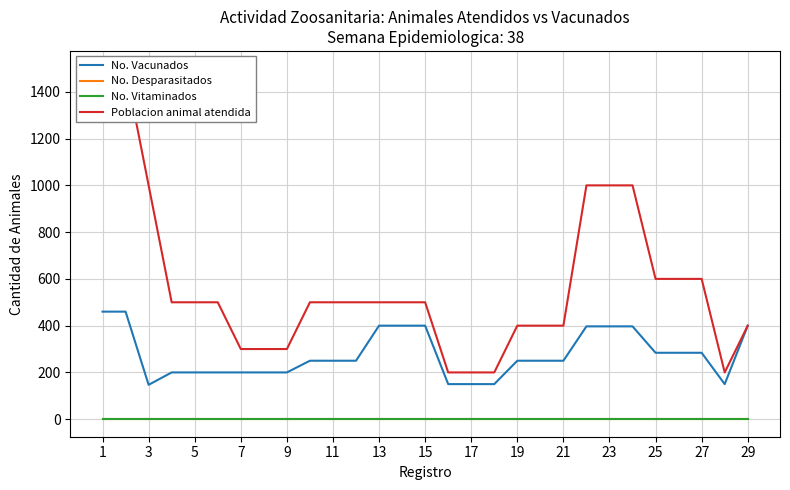

At which category is the sum across all series the highest?

1